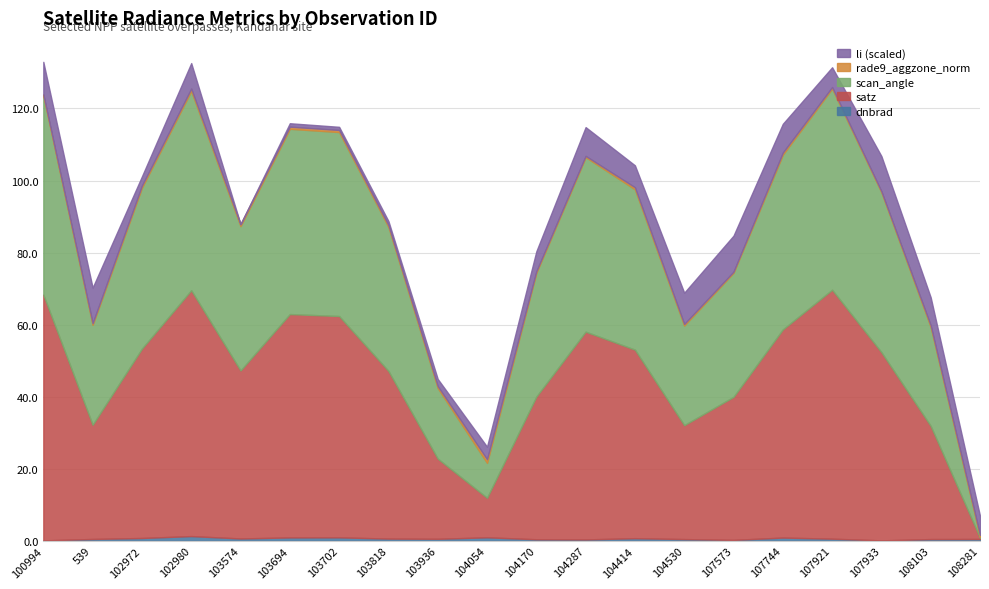

At which label does scan_angle first exceed 44?

100994